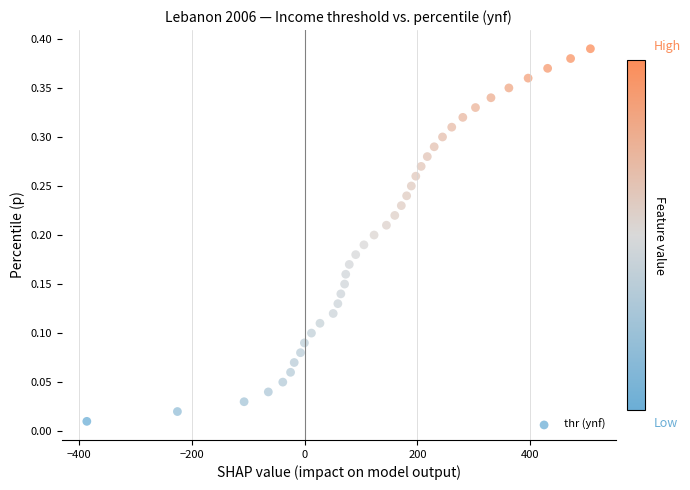

How many data points are displayed?

39